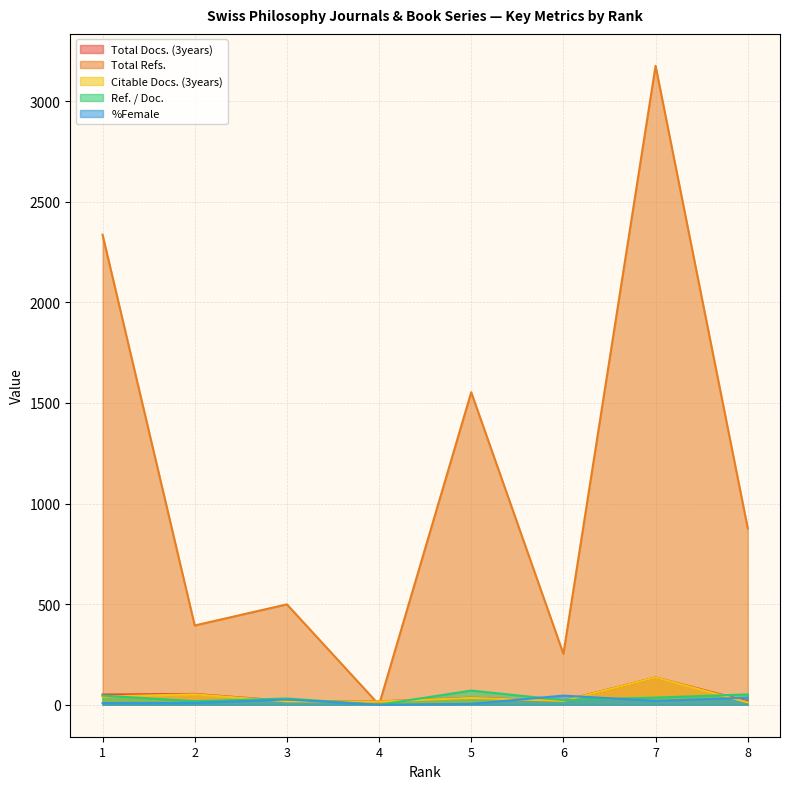

How many lines are shown in the chart?

5